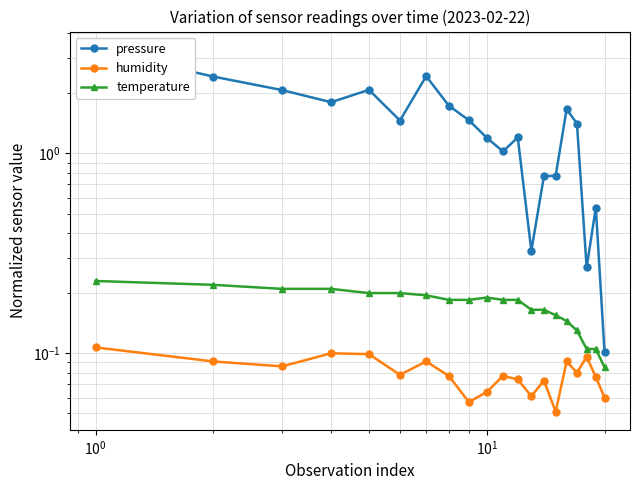

Which series has the widest spread of values?

pressure